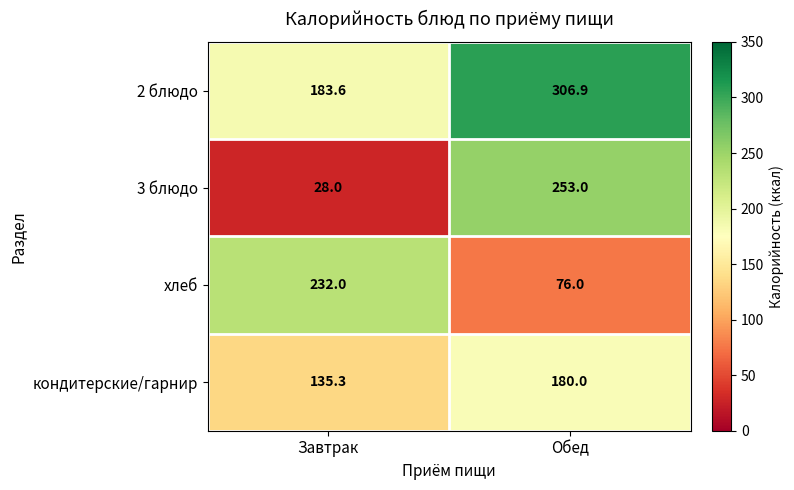

At which category is the sum across all series the highest?

Обед